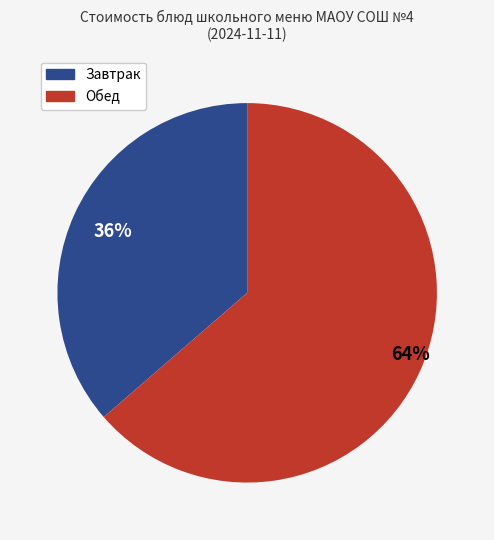

Is there any slice that represents more than half of the pie?

Yes